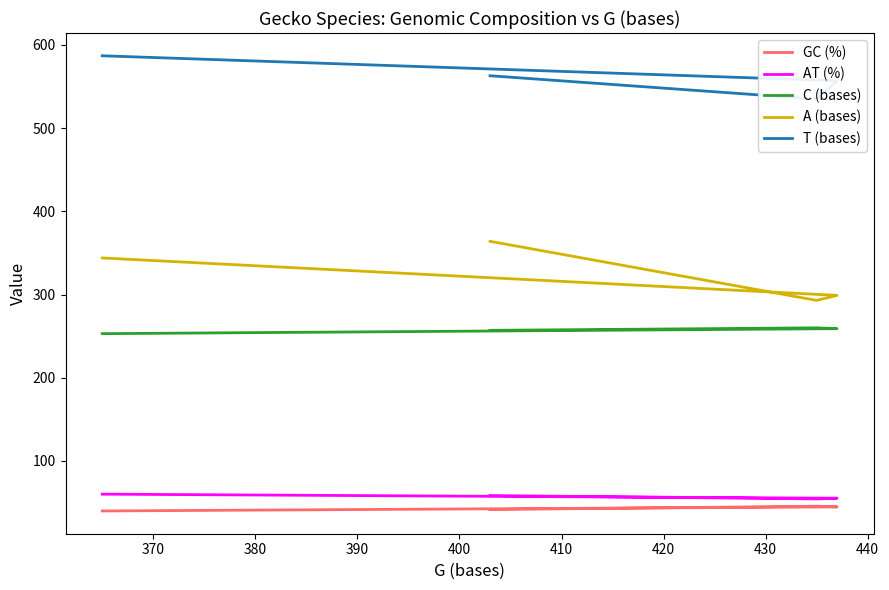

What are all the series names shown in the legend?

GC (%), AT (%), C (bases), A (bases), T (bases)